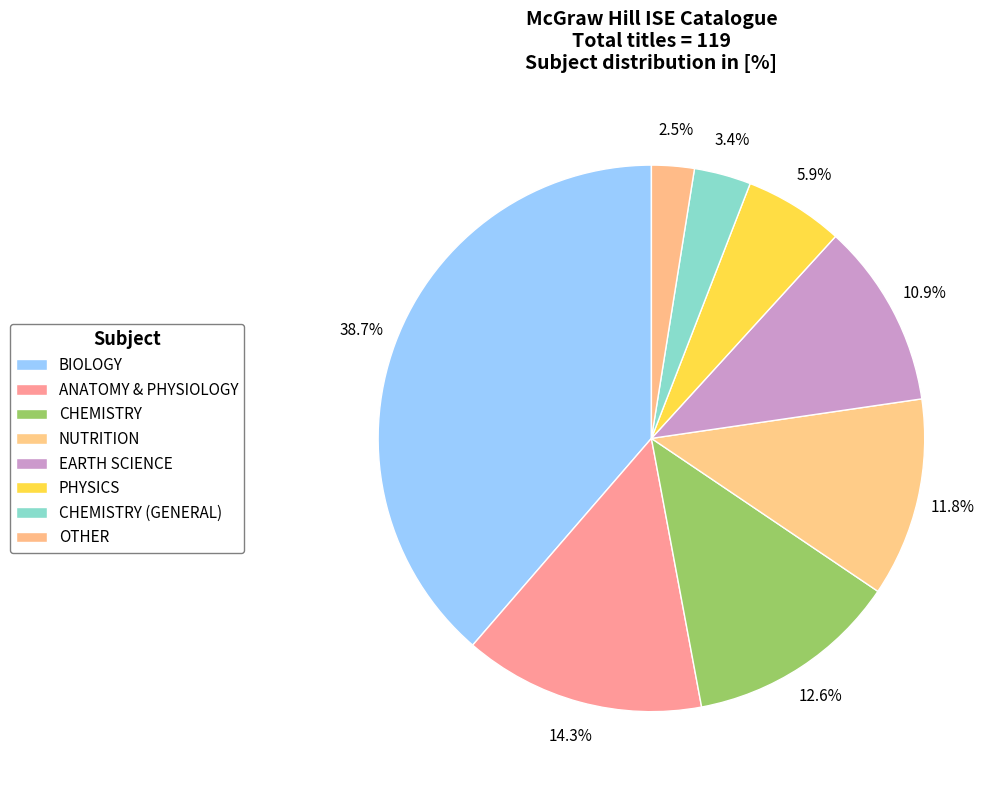

Is it true that ANATOMY & PHYSIOLOGY is 14% of the pie?

True